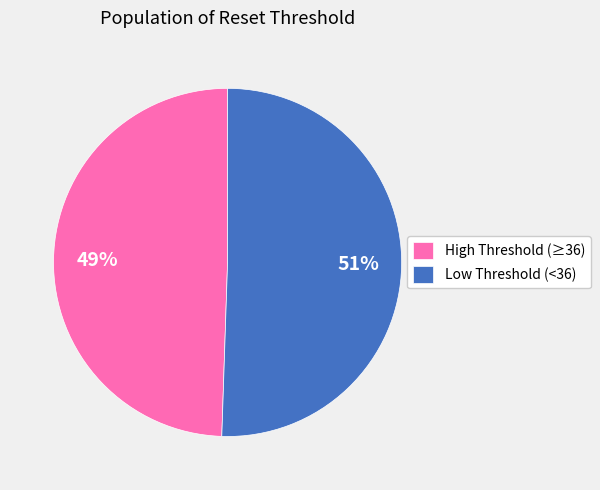

Does any single category account for the majority?

Yes